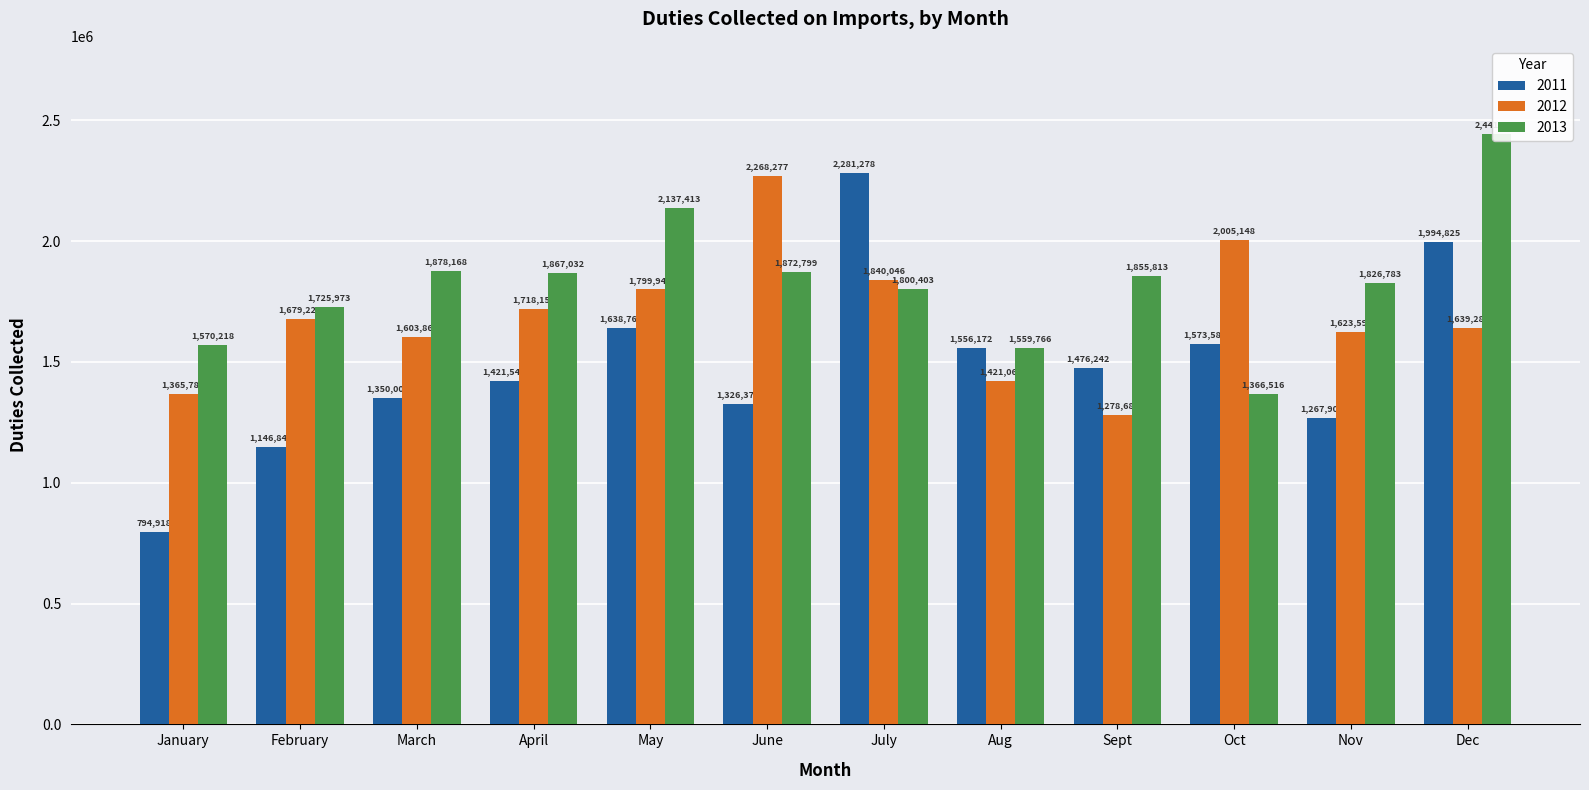

Rank the series by their maximum value, from lowest to highest.

2012, 2011, 2013